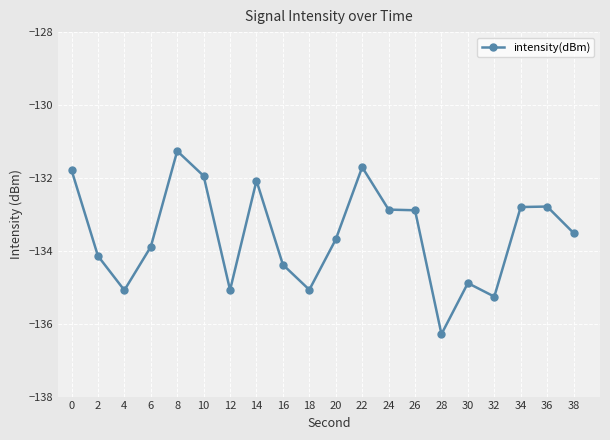

Read the value at 22.

-131.7